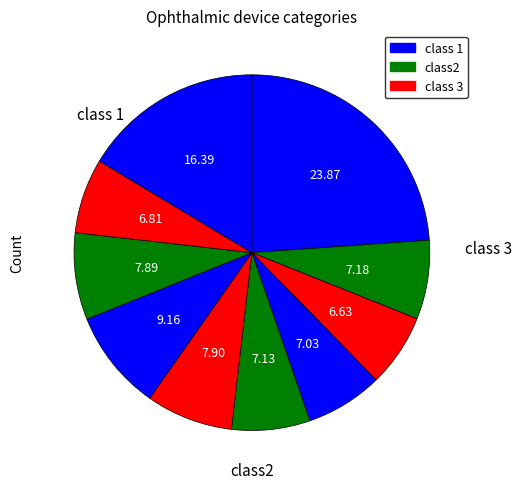

How many slices are in this pie chart?

10